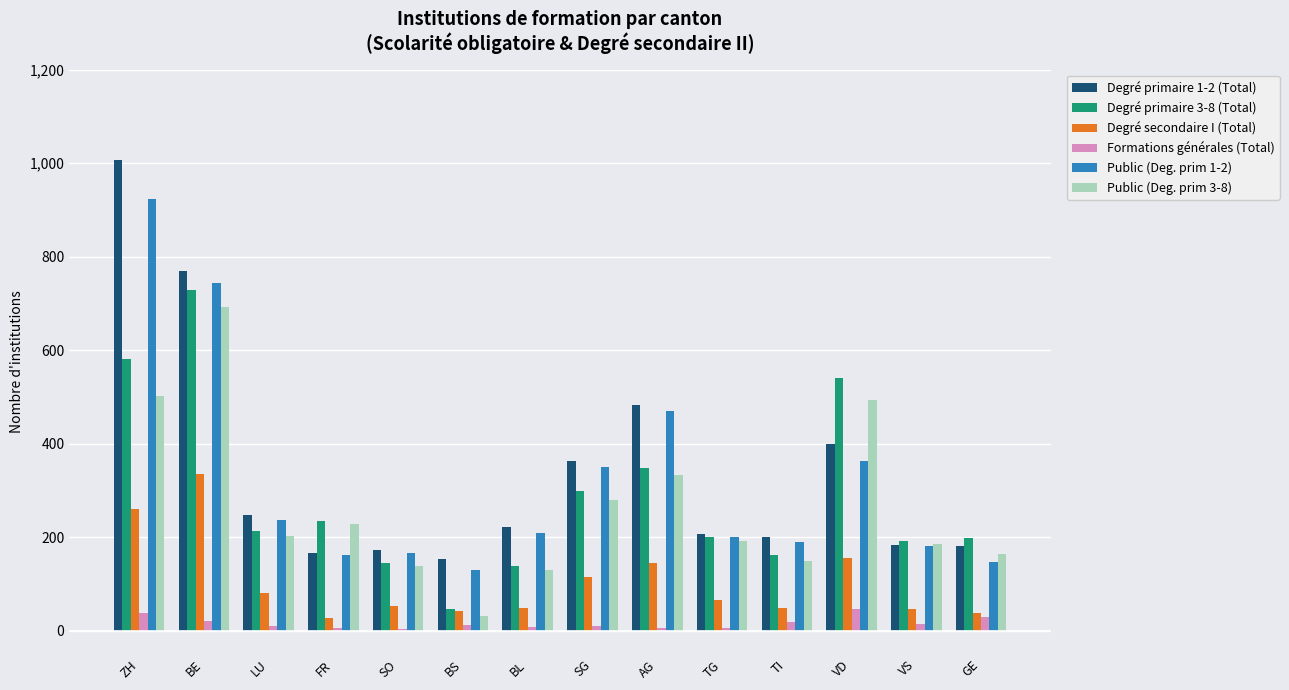

Is it true that Public (Deg. prim 3-8) equals 265 at TI?

False